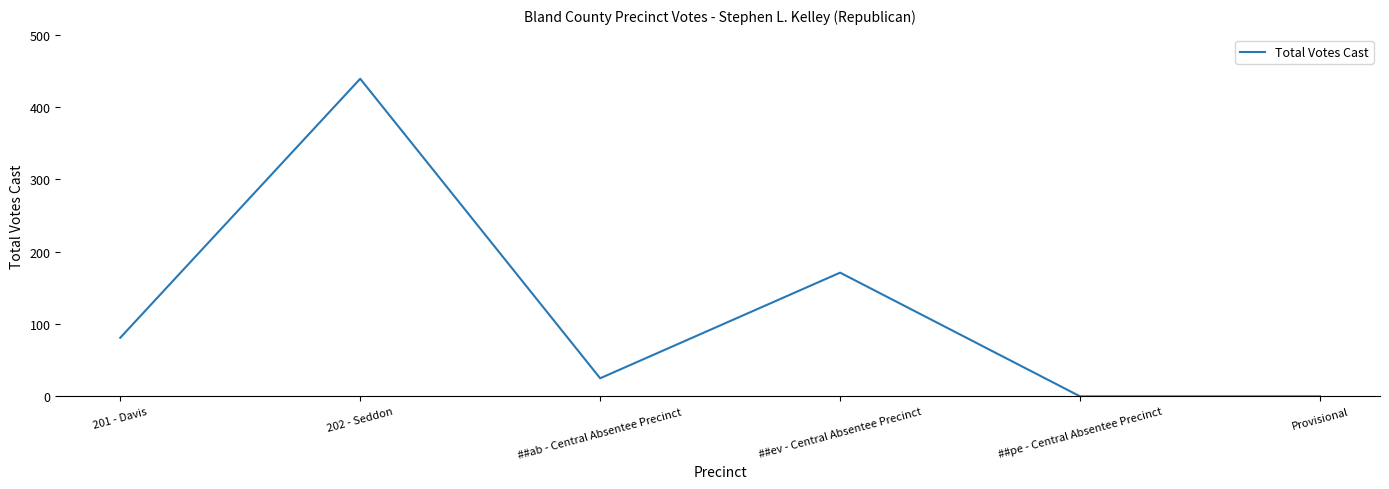

What is the change in value from 201 - Davis to ##ab - Central Absentee Precinct?

-56